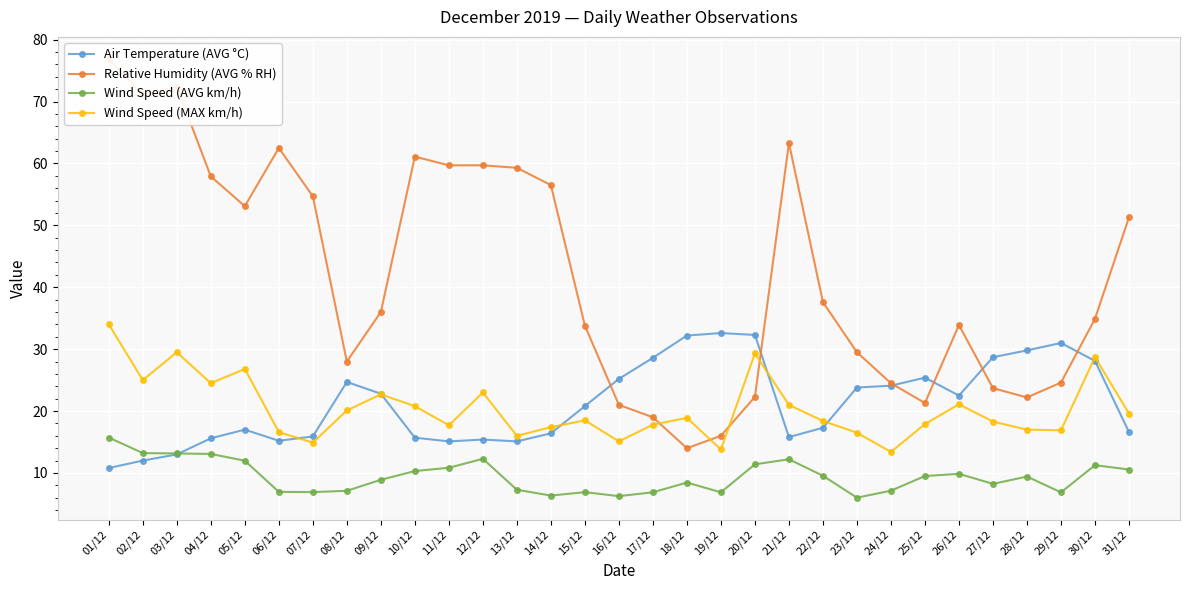

What is the approximate value of Air Temperature (AVG °C) at 21/12?

15.8